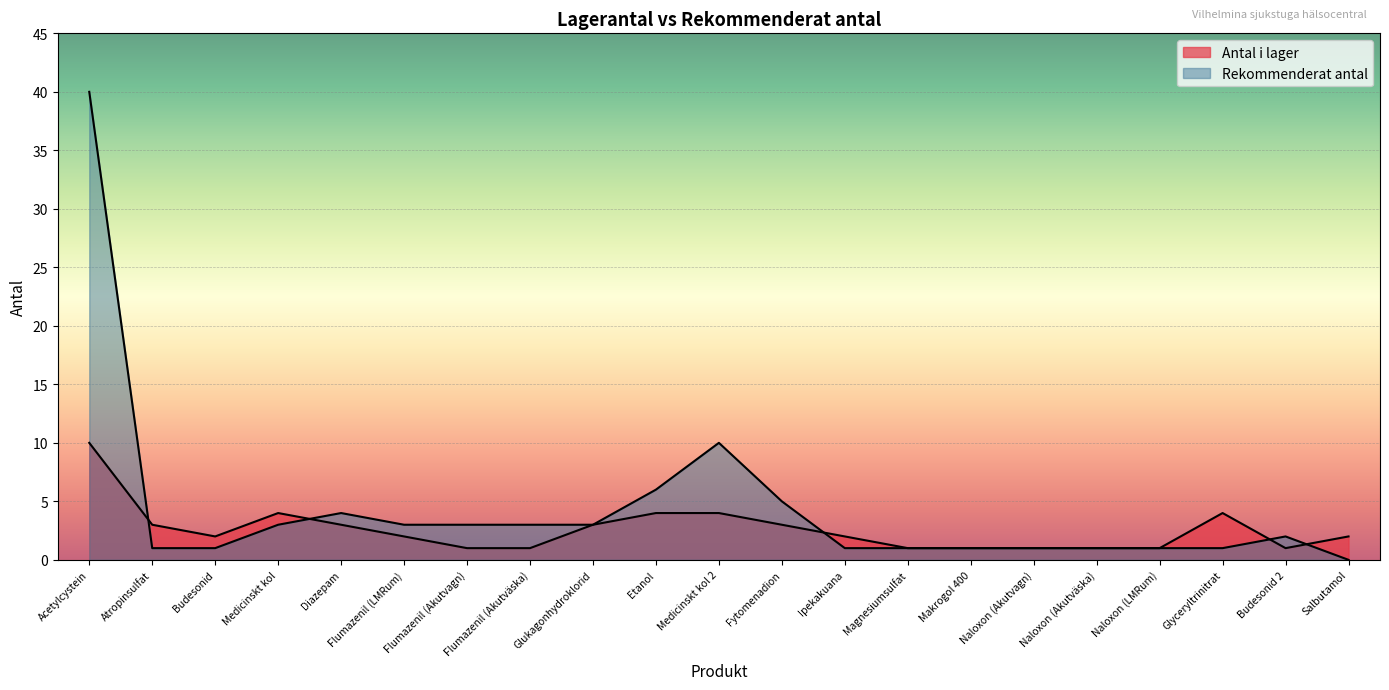

How many lines are shown in the chart?

2